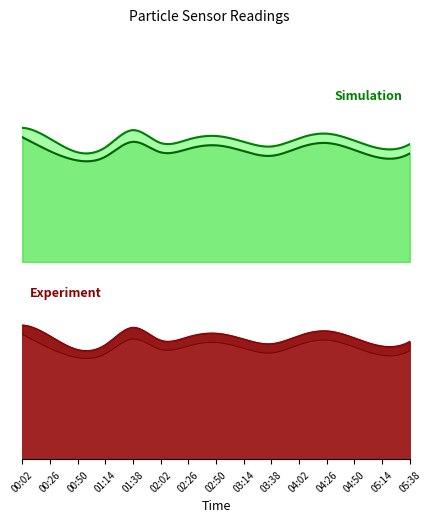

True or false: SDS_P2 and SDS_P1 intersect in this chart.

False